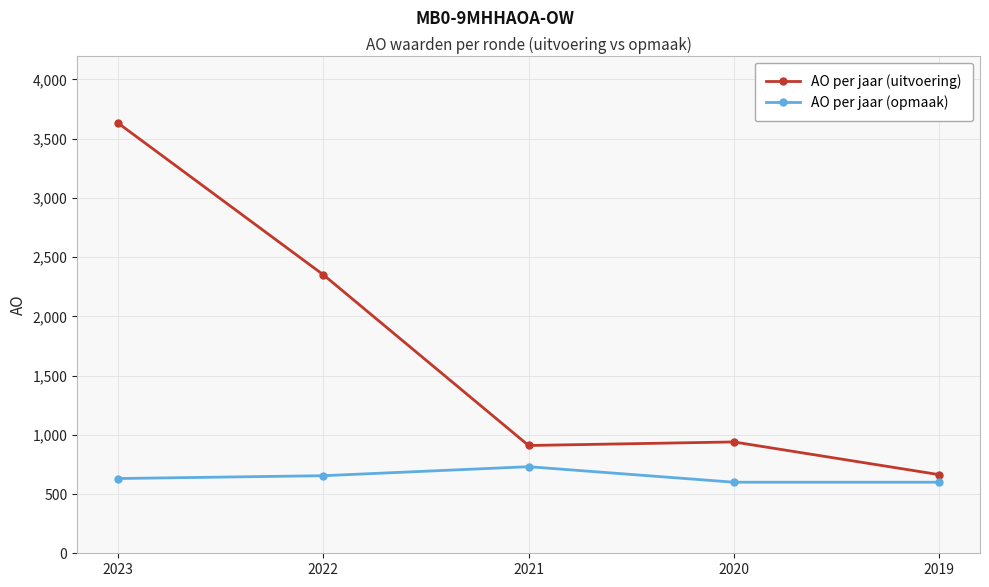

Where is AO per jaar (uitvoering) nearest to the value 2147?

2022